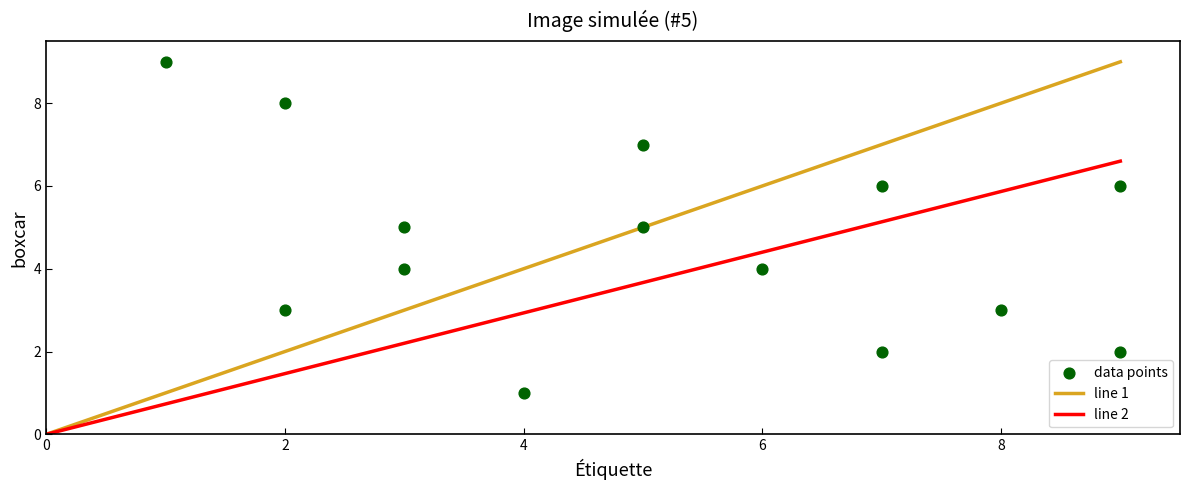

What is the range of X values (max minus min)?

8